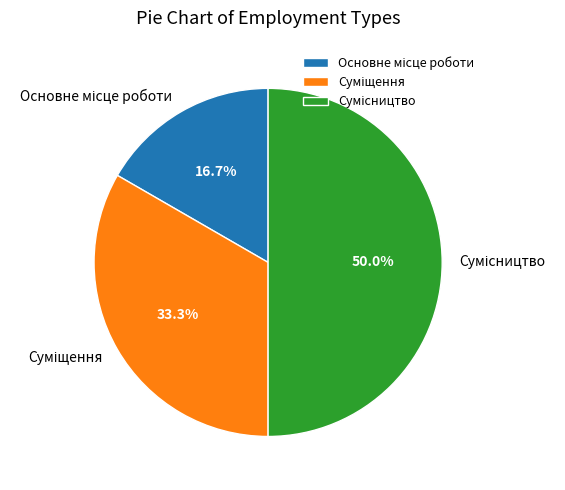

How many segments does this pie chart have?

3